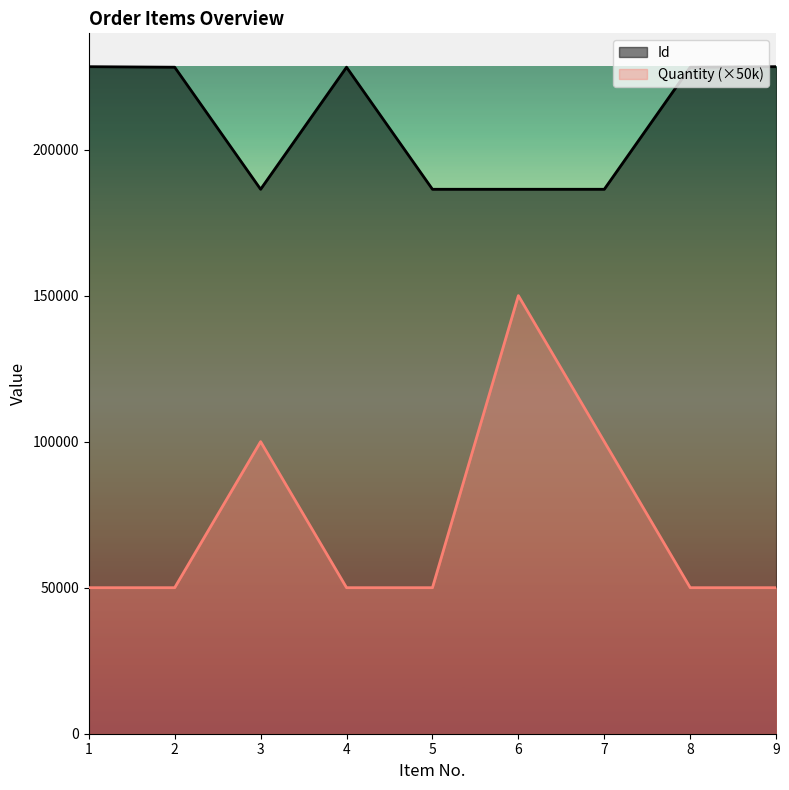

What is the value of the Id point at the 5th from the left?

186406